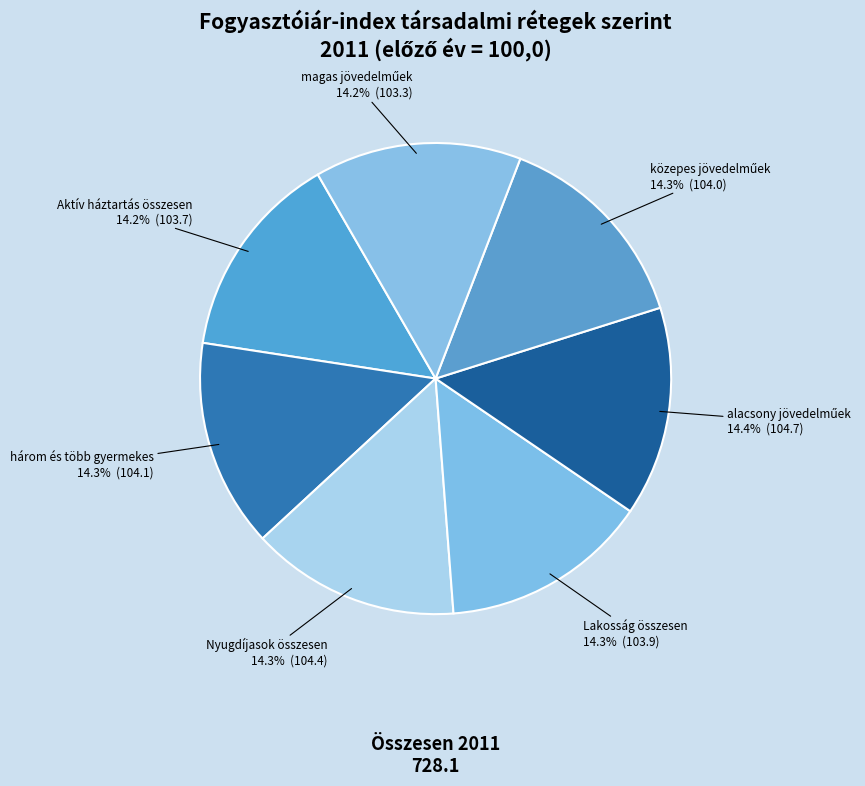

Rank the categories by value from highest to lowest.

alacsony jövedelműek, Nyugdíjasok összesen, három és több gyermekes, közepes jövedelműek, Lakosság összesen, Aktív háztartás összesen, magas jövedelműek